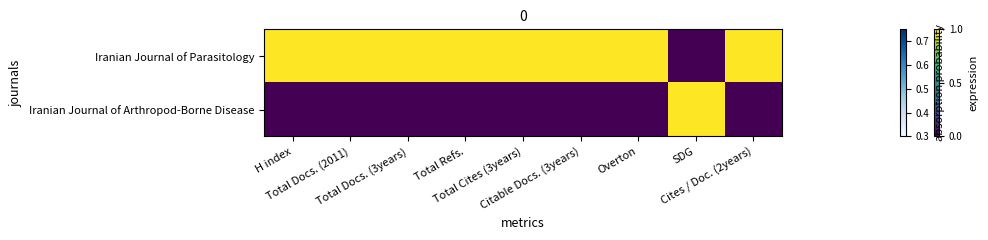

Reading left to right, transcribe all the data shown in this chart.

Iranian Journal of Parasitology: H index=1	Total Docs. (2011)=1	Total Docs. (3years)=1	Total Refs.=1	Total Cites (3years)=1	Citable Docs. (3years)=1	Overton=1	SDG=0	Cites / Doc. (2years)=1
Iranian Journal of Arthropod-Borne Disease: H index=0	Total Docs. (2011)=0	Total Docs. (3years)=0	Total Refs.=0	Total Cites (3years)=0	Citable Docs. (3years)=0	Overton=0	SDG=1	Cites / Doc. (2years)=0